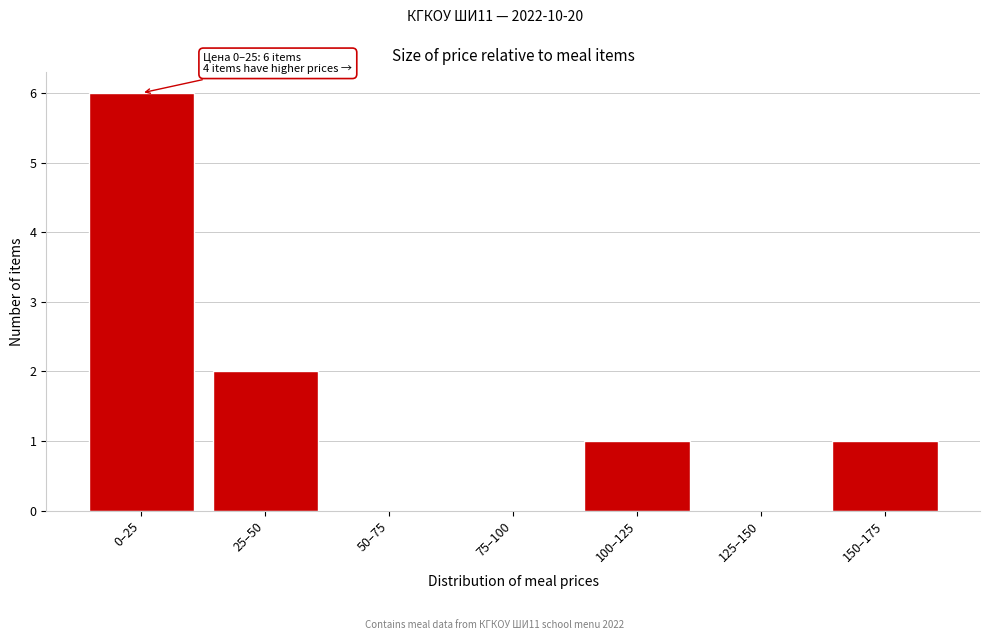

Reading left to right, transcribe all the data shown in this chart.

0–25=6	25–50=2	50–75=0	75–100=0	100–125=1	125–150=0	150–175=1